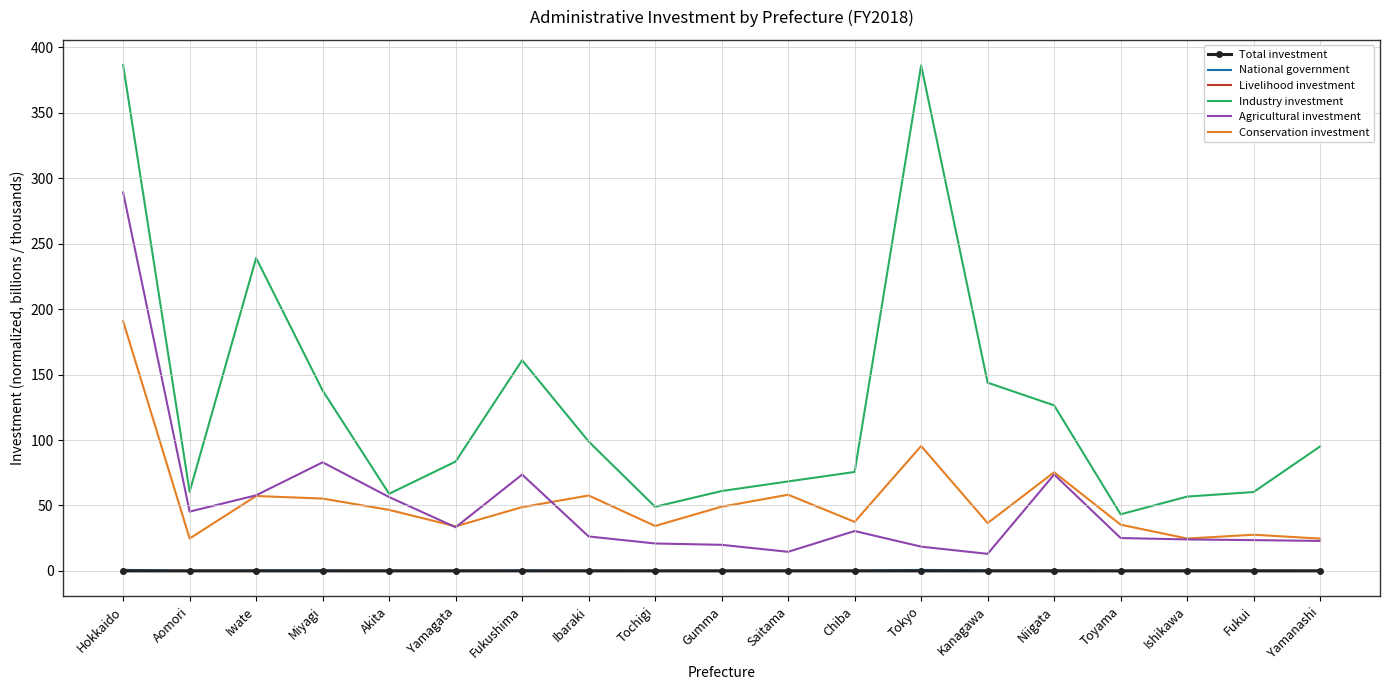

True or false: Agricultural investment and Livelihood investment cross at least once.

False